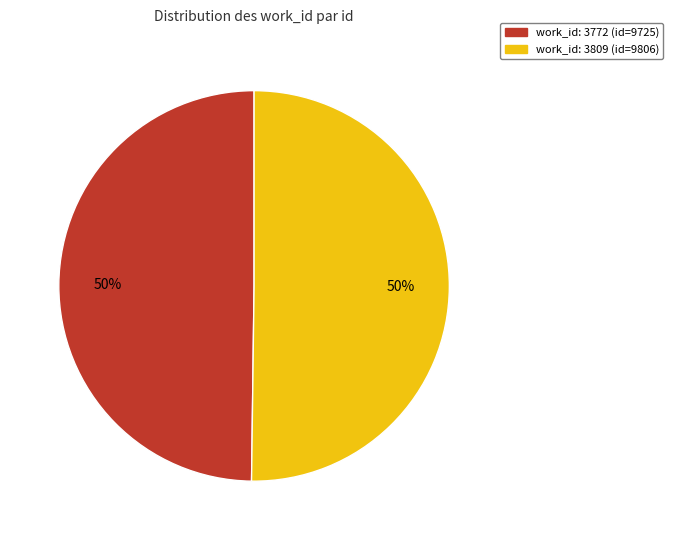

To the nearest percent, what is the average slice percentage?

50%